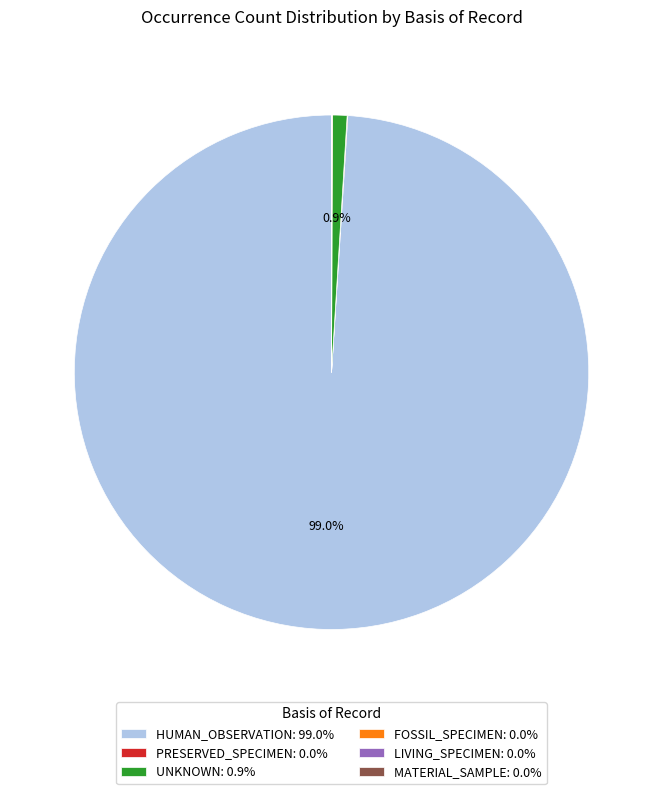

What percentage is NOT represented by UNKNOWN: 0.9%?

99.1%